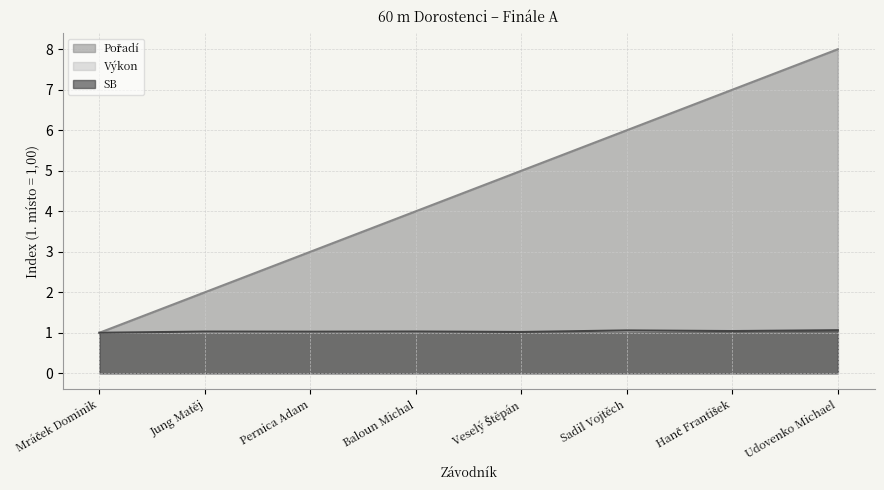

Which series changed the most between Jung Matěj and Veselý Štěpán?

Pořadí